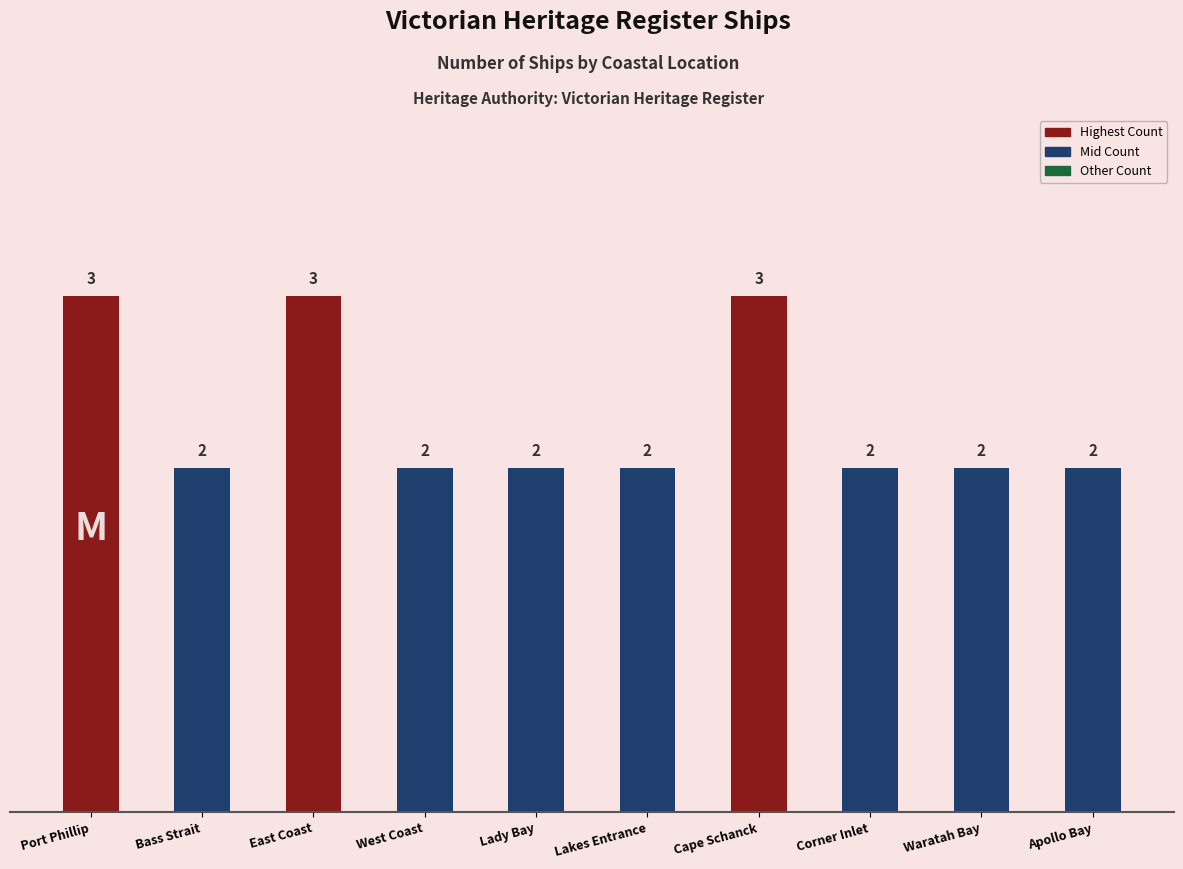

What is the value of the 9th bar from the left?

2